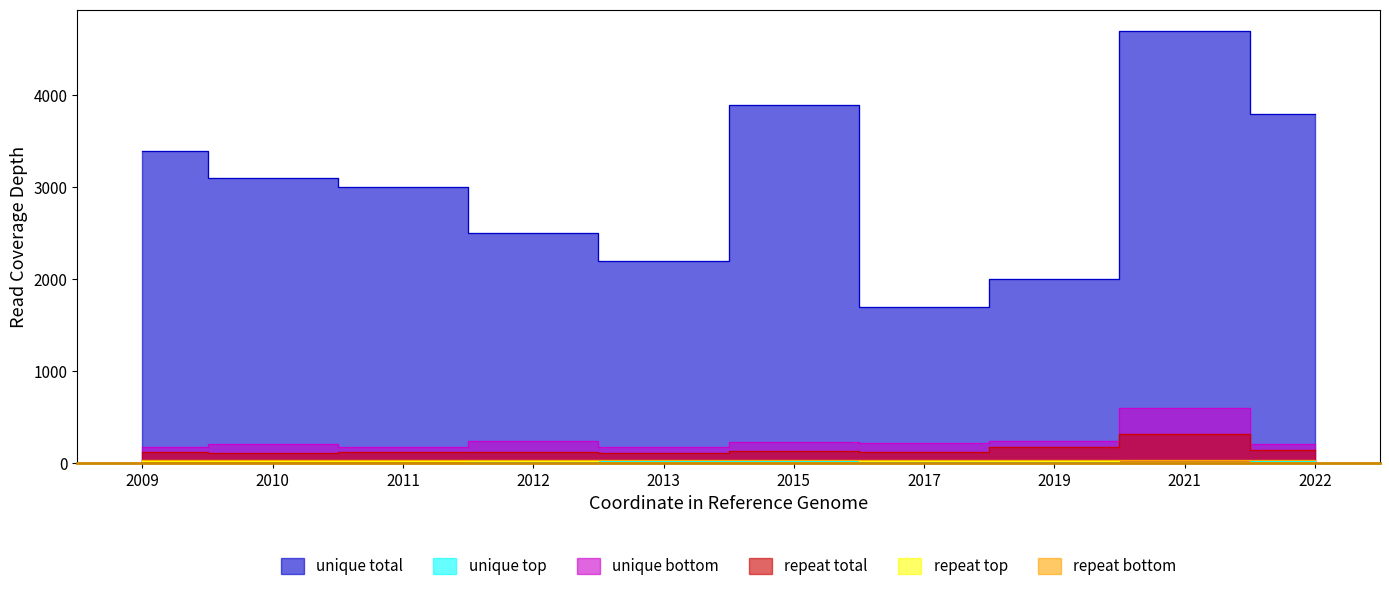

Which category has the highest value across all series?

2021